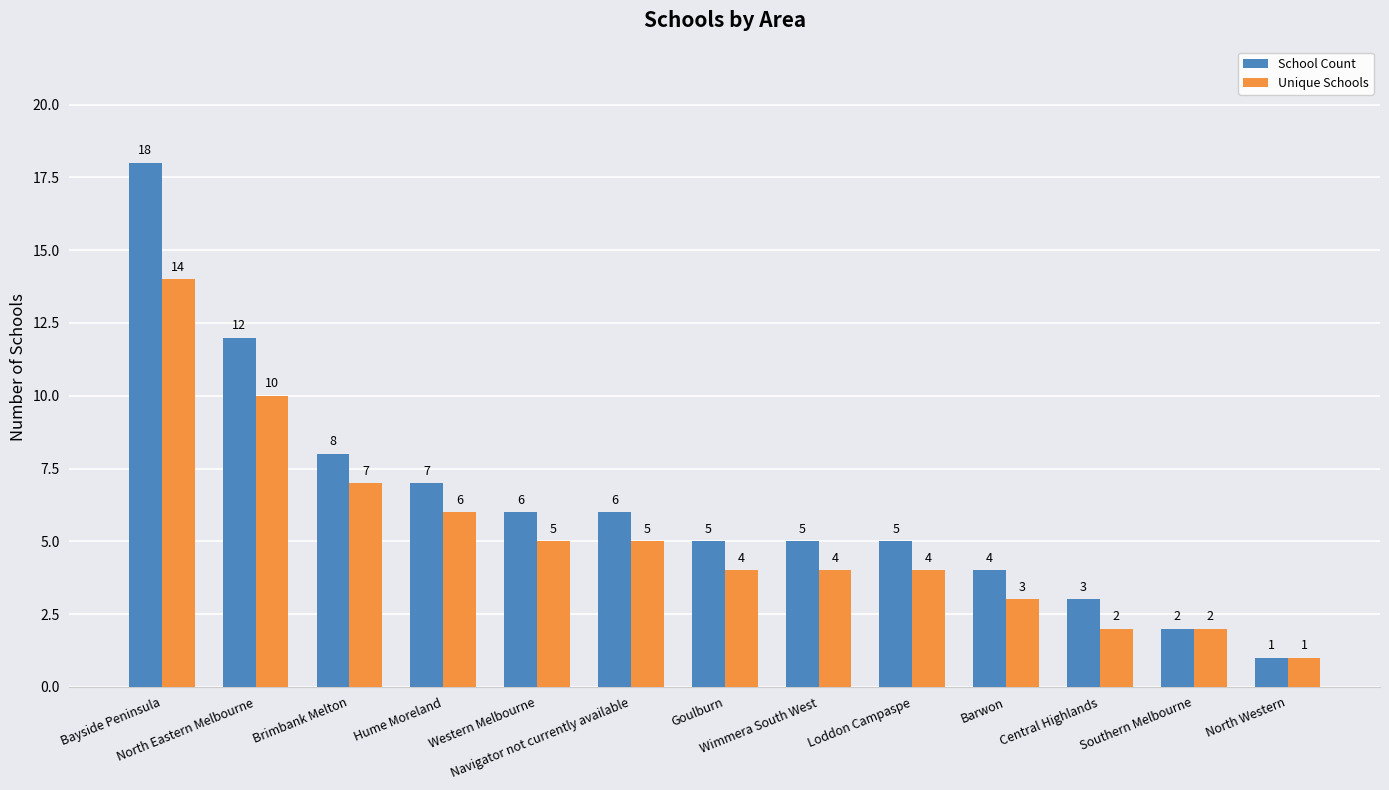

At which category does the chart reach its peak across all series?

Bayside Peninsula